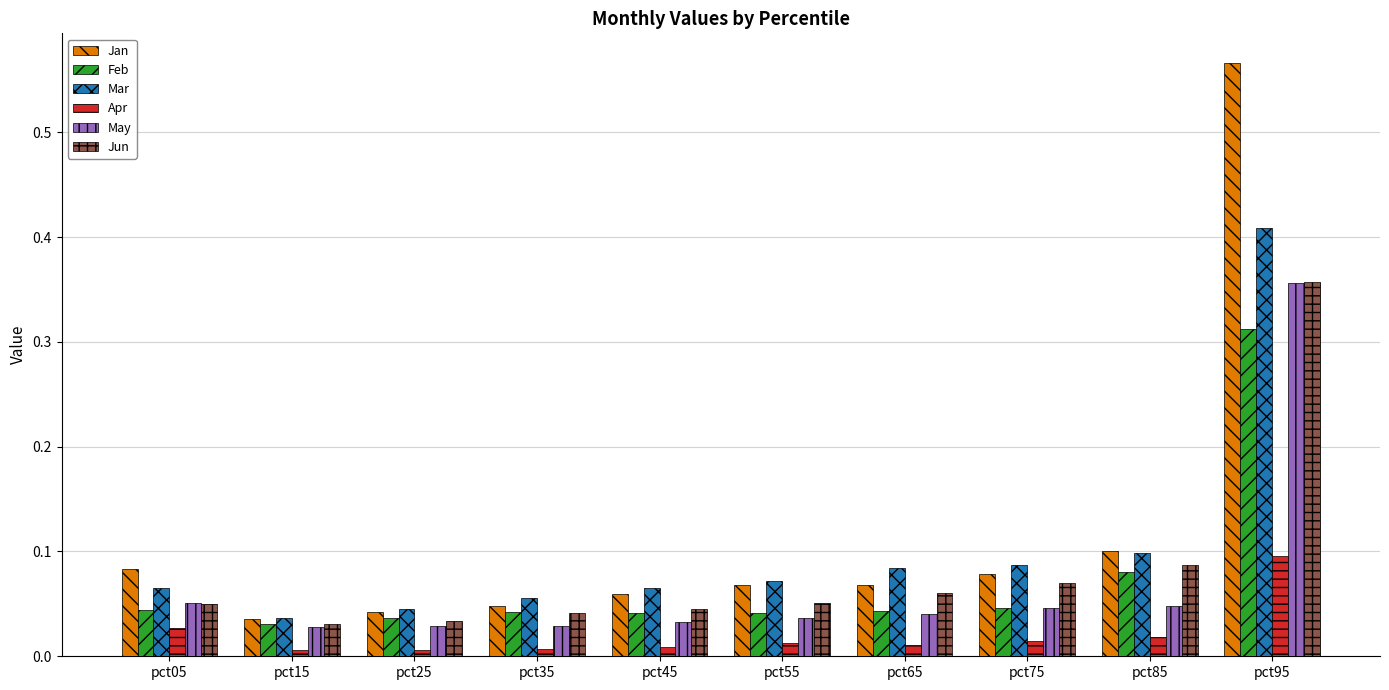

Is the value of Apr at pct45 greater than the value of Jun at pct05?

No